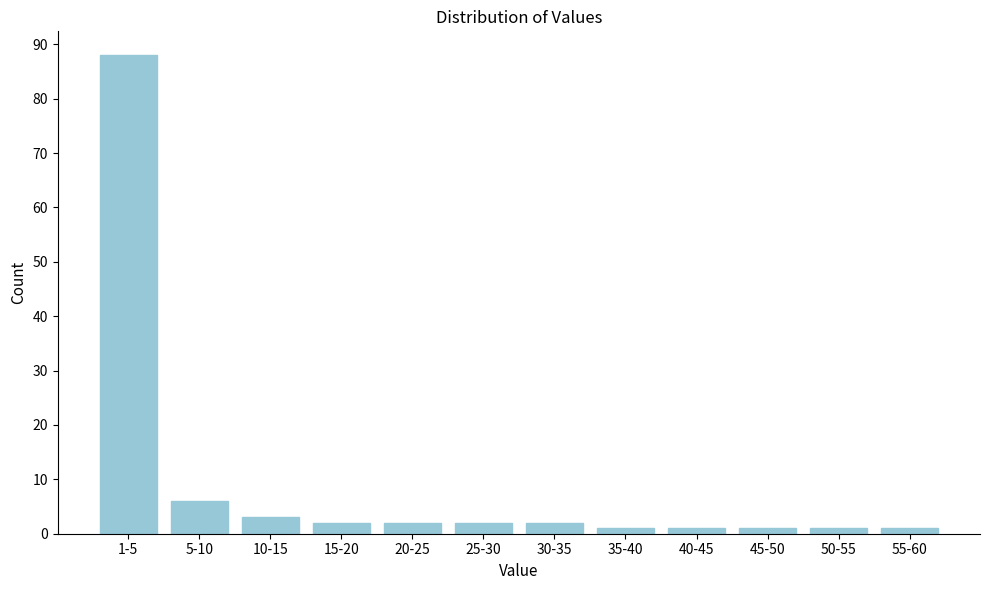

Reading right to left, what are all the values shown in this chart?

1	1	1	1	1	2	2	2	2	3	6	88